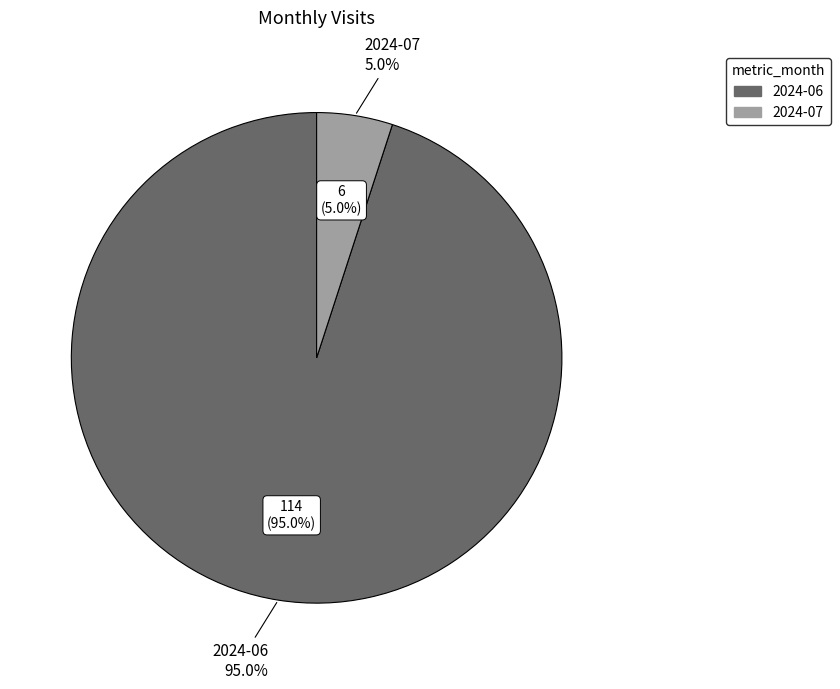

To the nearest percent, what portion does 2024-07 represent?

5%